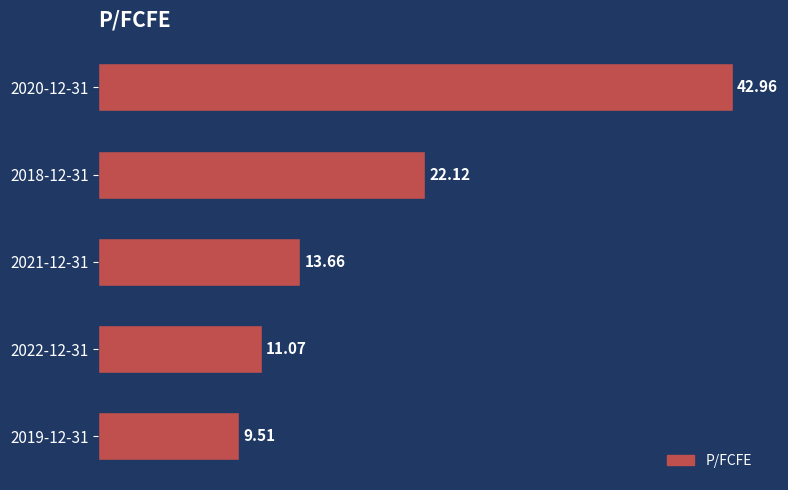

Rank the categories by value from highest to lowest.

2020-12-31, 2018-12-31, 2021-12-31, 2022-12-31, 2019-12-31